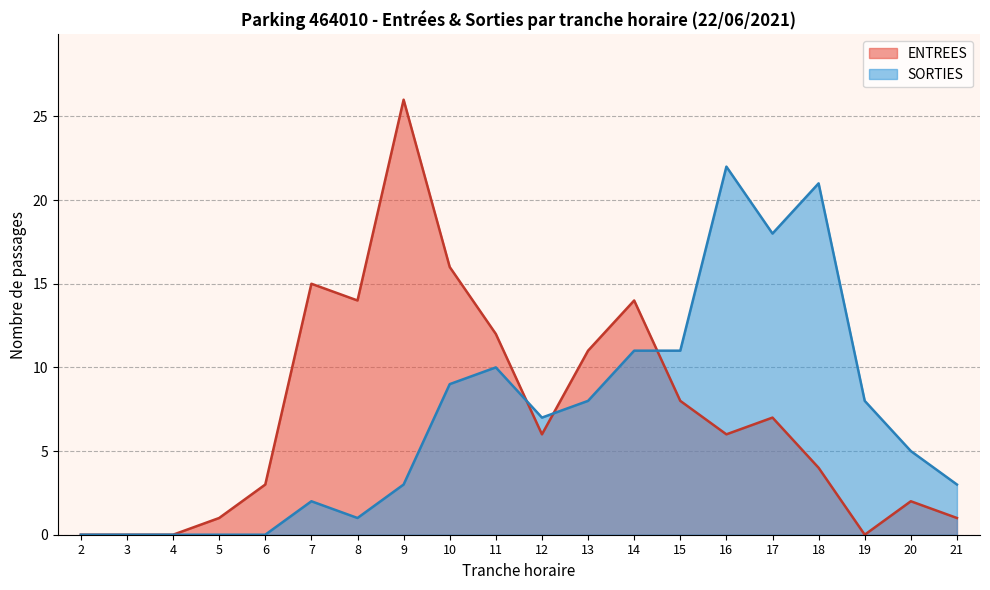

What is the difference between the ENTREES values at 21 and 19?

1